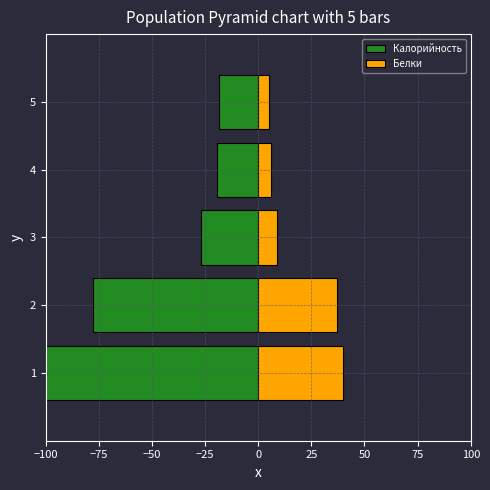

Rank the series by their maximum value, from highest to lowest.

Белки, Калорийность